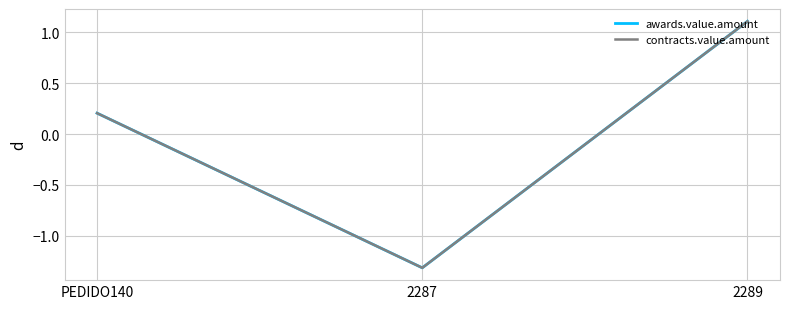

The value of contracts.value.amount at PEDIDO140 is 0.3. True or false?

False